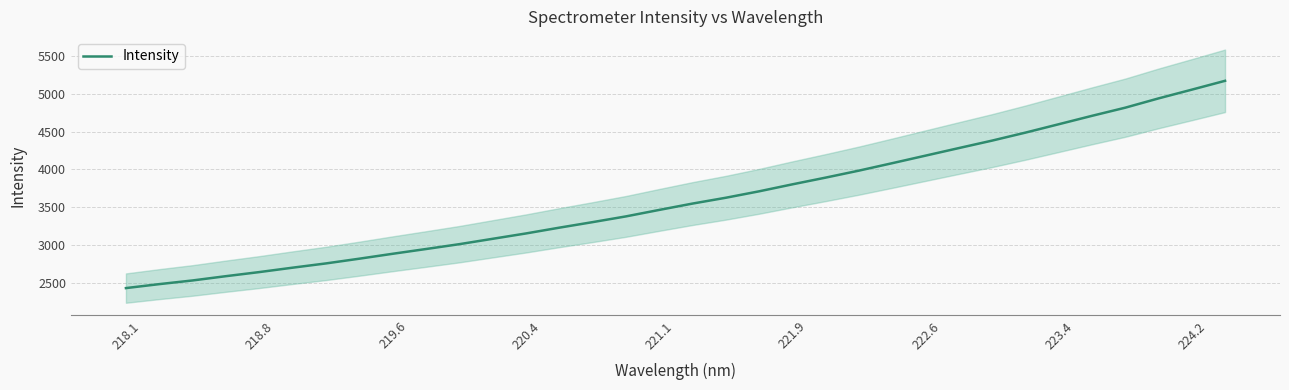

Reading right to left, transcribe all the data shown in this chart.

5171.3	5054.1	4938.5	4815.6	4707.9	4596.5	4485.6	4380.1	4281.1	4181.2	4081.2	3982.9	3890.4	3801.2	3708.8	3623.7	3546.5	3462.6	3376.8	3300.9	3227.6	3151.1	3080.3	3009.2	2945.0	2882.1	2817.1	2754.5	2698.2	2639.9	2585.7	2529.1	2480.4	2427.9